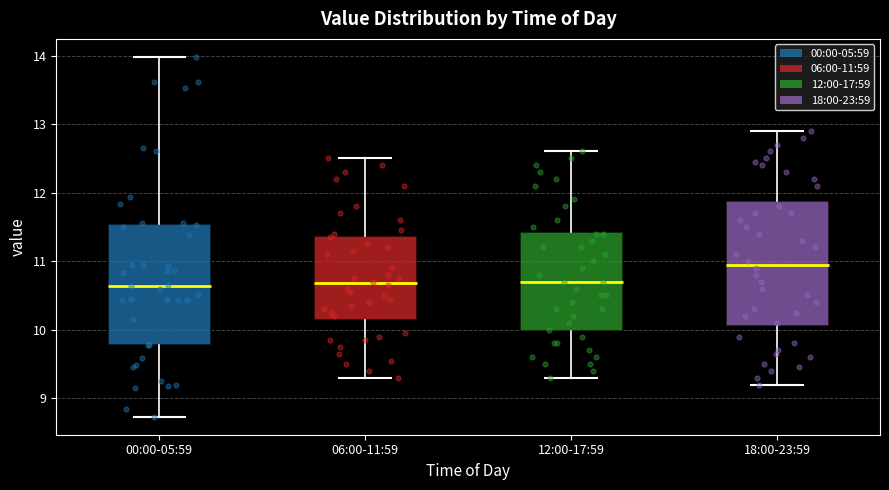

Where is the lower edge of the box for 00:00-05:59 on the y-axis? The values are not printed on the chart, so give them approximately, as read against the axis.

9.8